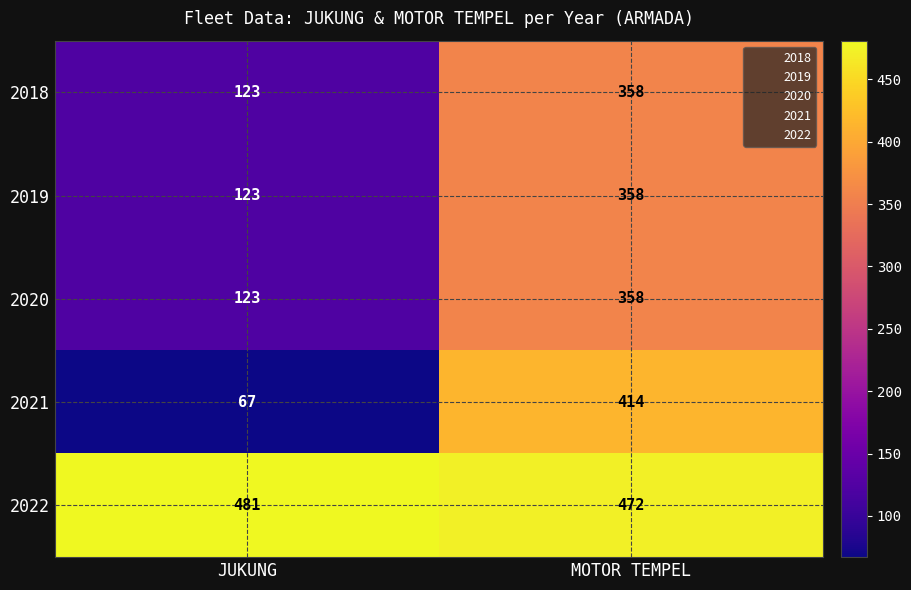

Which label corresponds to the largest value in the chart?

JUKUNG